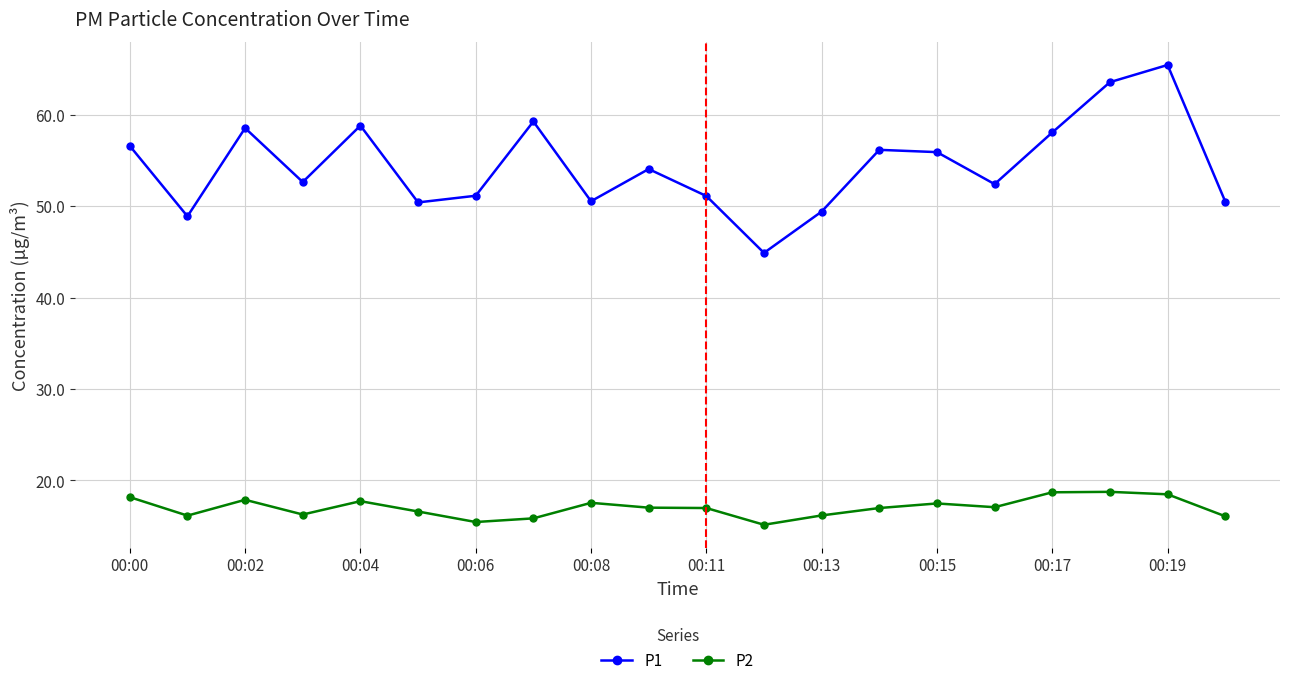

What is the sum of all P1 values?

1088.1